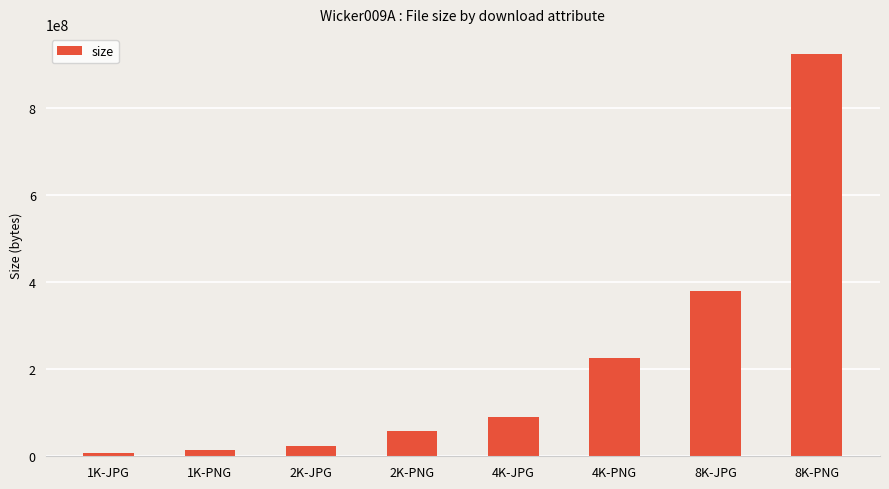

Which has a higher value, 2K-JPG or 8K-PNG?

8K-PNG